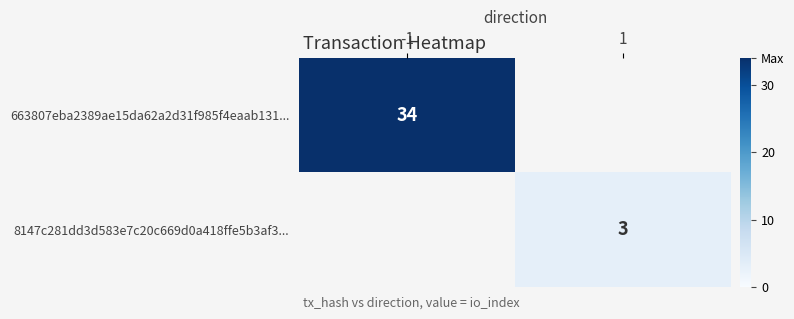

At which category is the sum across all series the highest?

-1